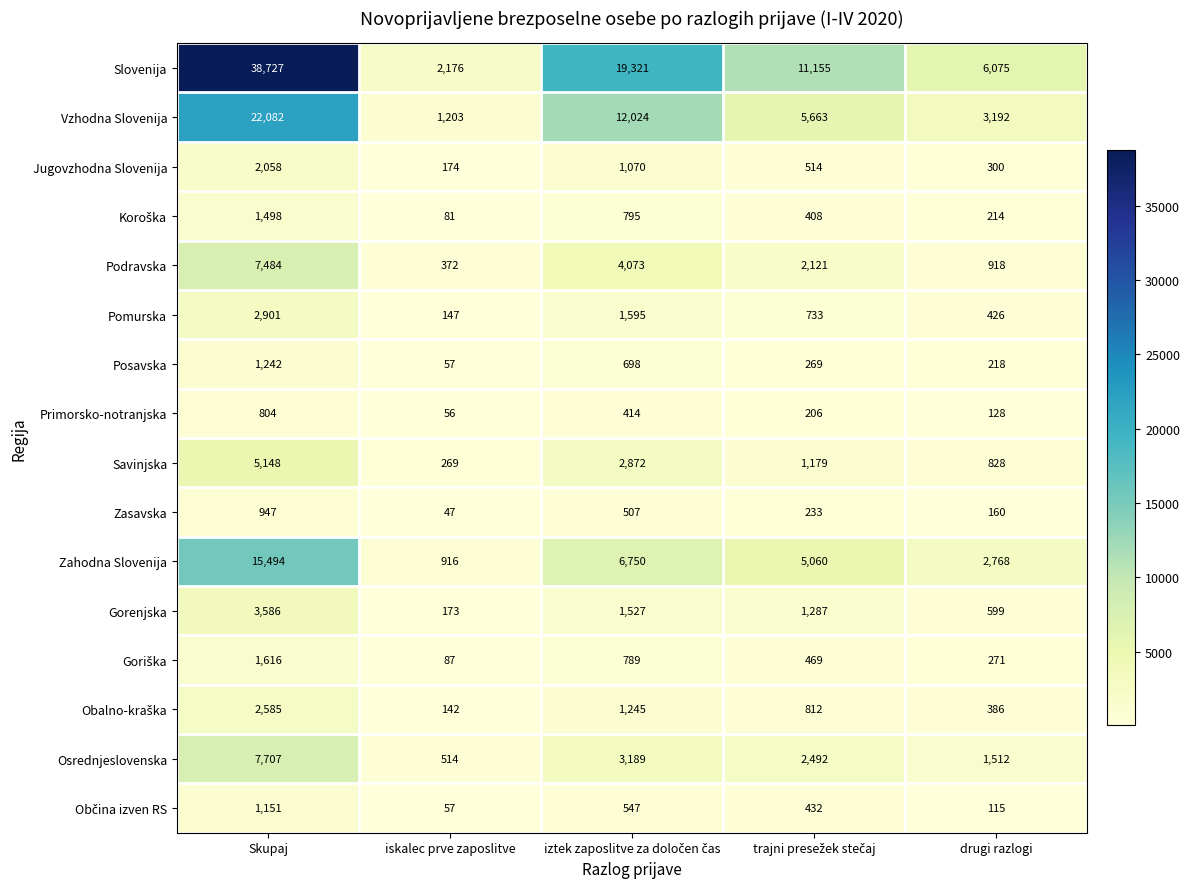

Which series has the largest total across all categories?

Slovenija